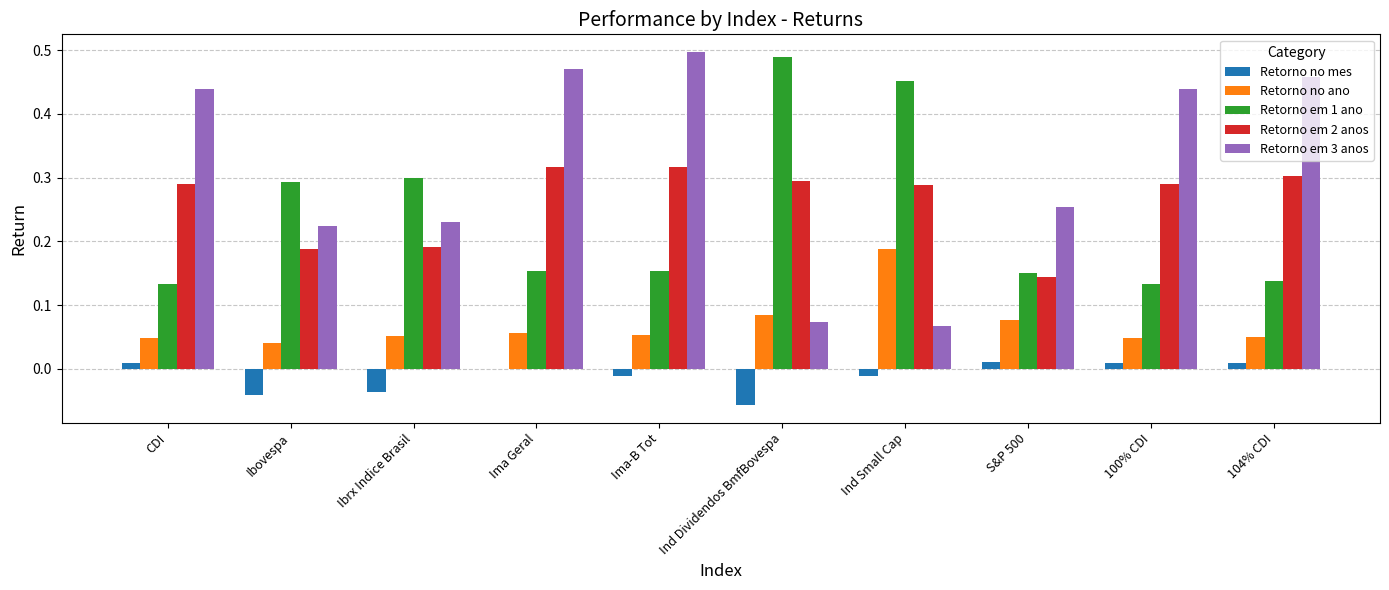

Between CDI and Ind Small Cap, which series saw the biggest shift?

Retorno em 3 anos